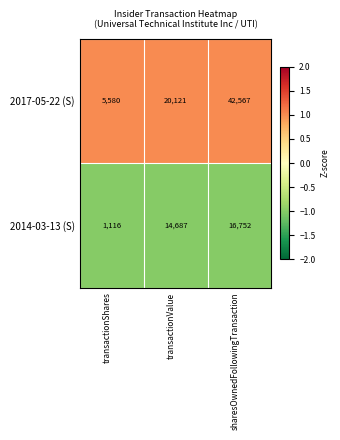

Reading left to right, what are all the values shown in this chart?

2017-05-22 (S): 5580	20121	42567
2014-03-13 (S): 1116	14687	16752